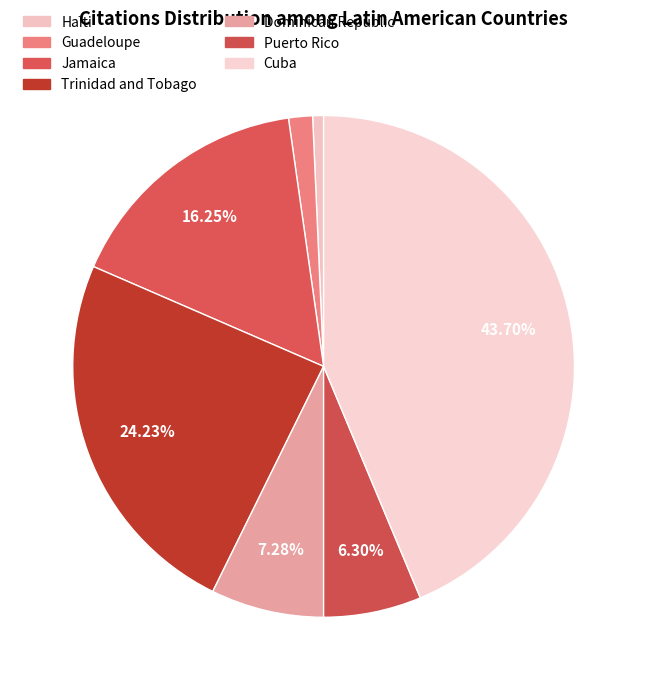

Combined, what portion of the pie is Puerto Rico and Jamaica?

22.5%